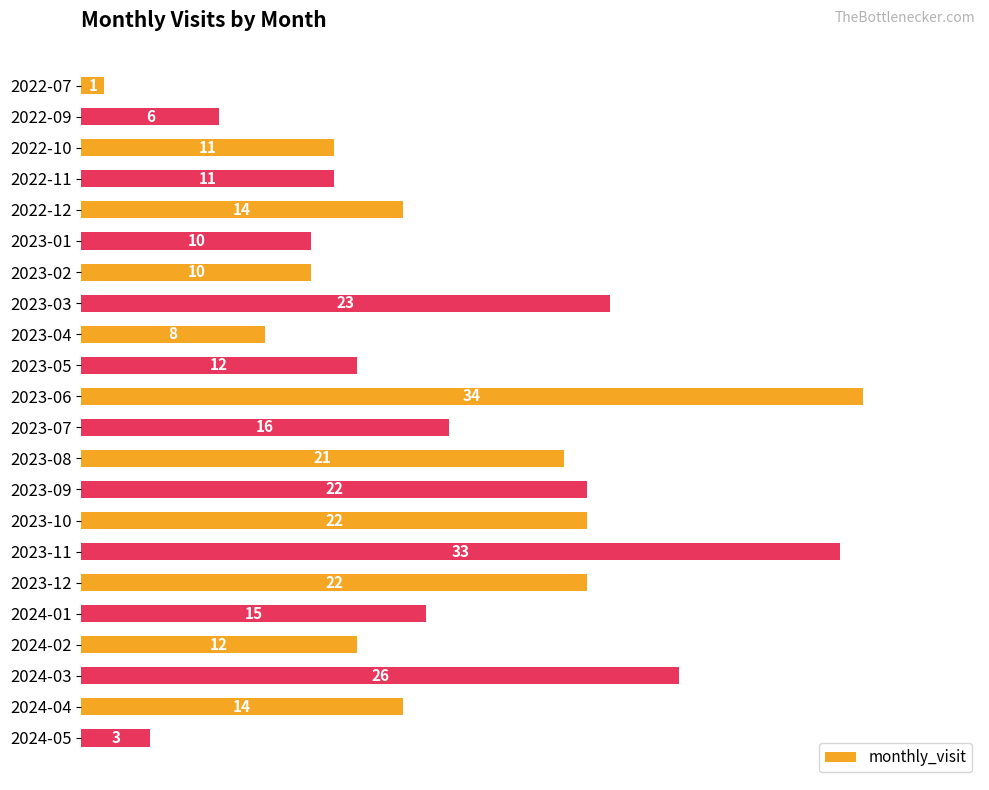

What is the sum of all values?

346